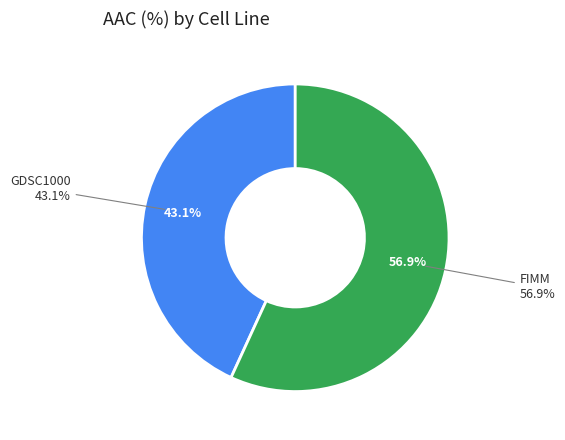

To the nearest percent, what percentage of the pie is GDSC1000?

43%